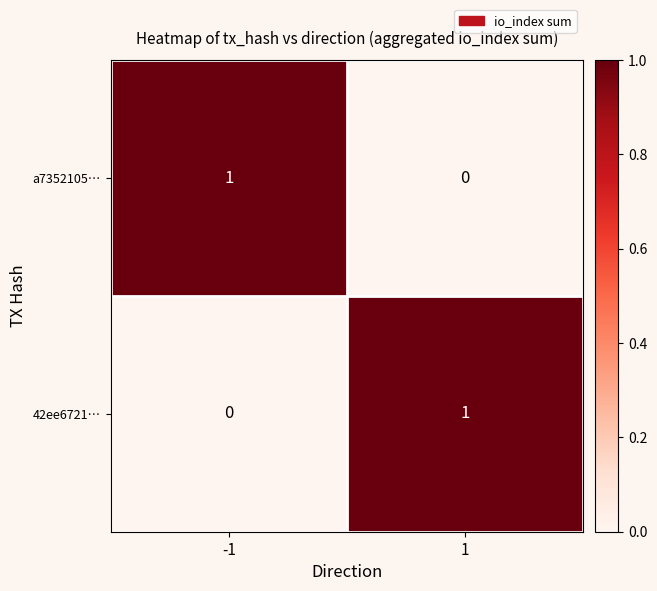

List the labels in order of 42ee6721… value, smallest first.

-1, 1